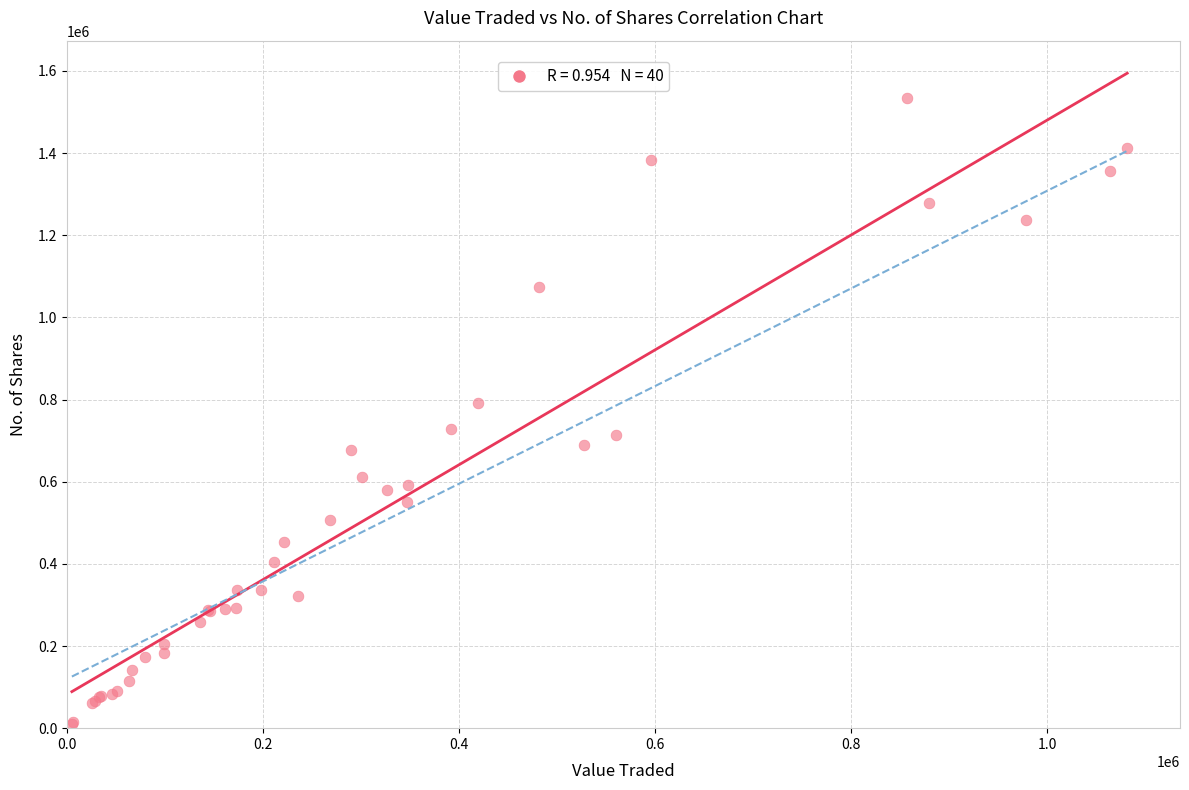

What Y value in the scatter plot is closest to 772312?

791916